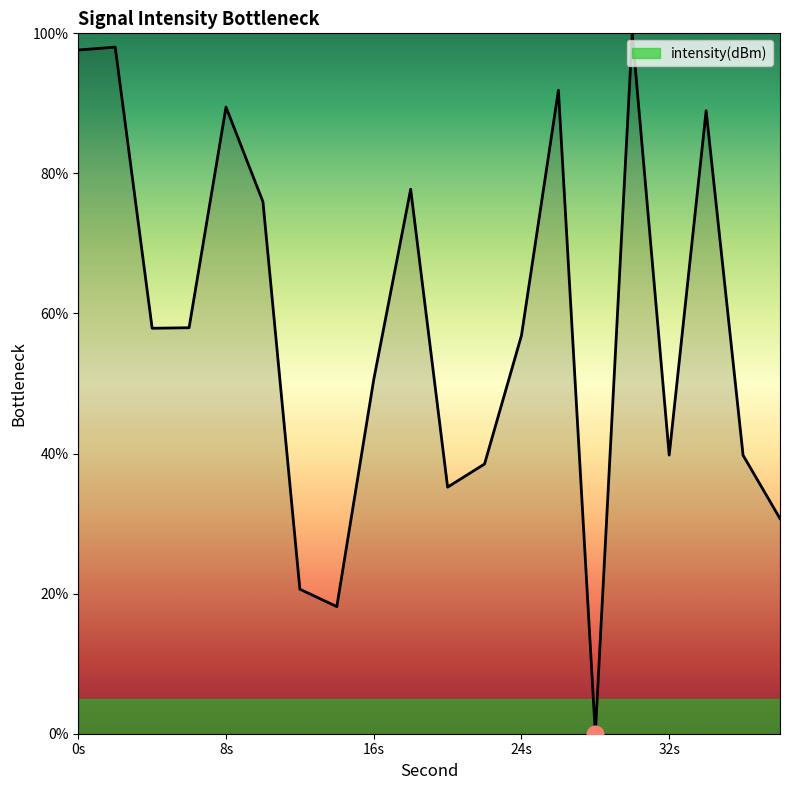

What is the maximum value shown in the chart?

100.0